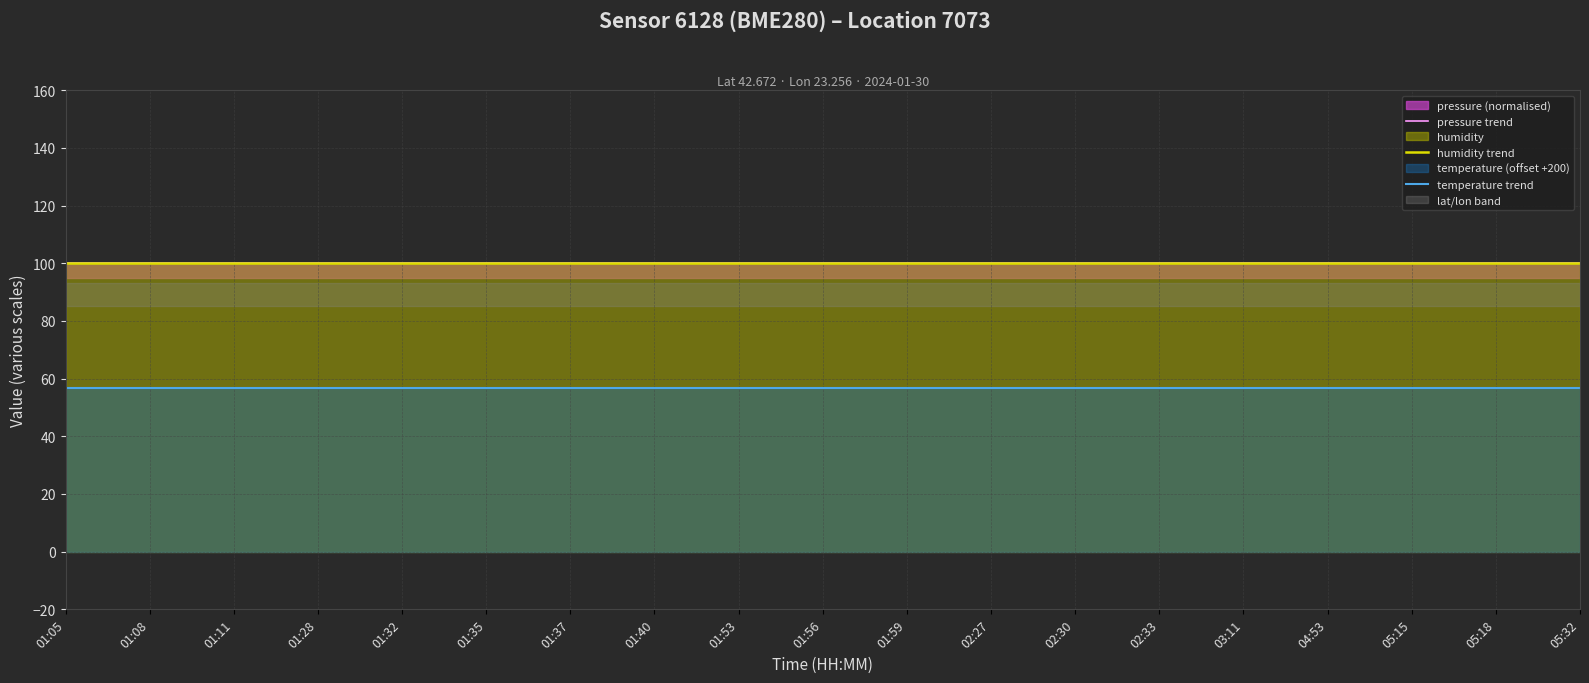

The value of pressure trend at 02:30 is 100.0. True or false?

True